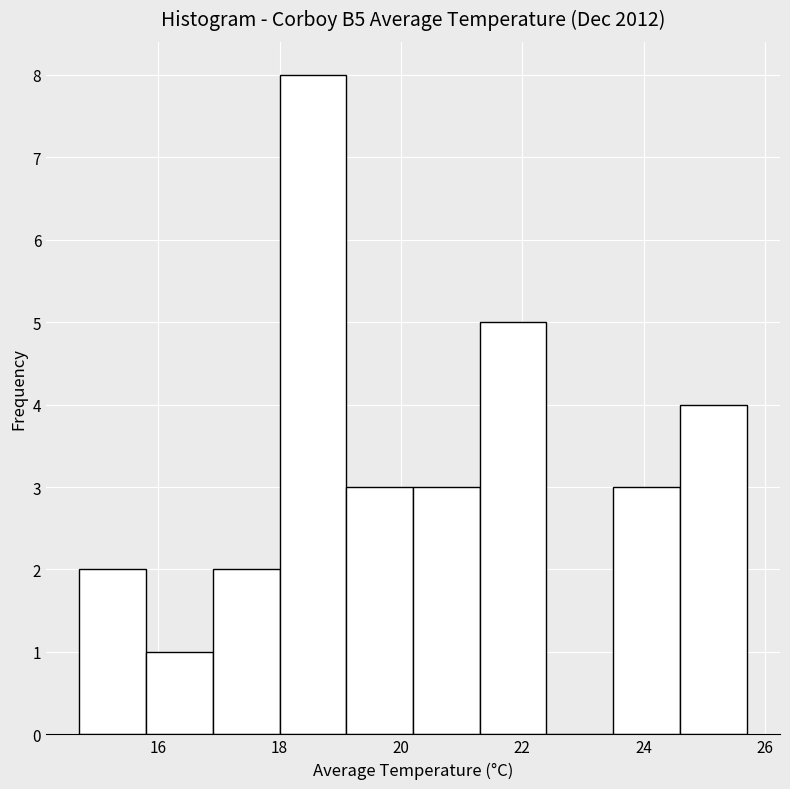

Reading left to right, transcribe this chart: for each bar, give the range it covers on the x-axis and its height. Neither the bar edges nor the heights are printed on the chart, so give them approximately, as read against the axes.

14.7 to 15.8: 2
15.8 to 16.9: 1
16.9 to 18.0: 2
18.0 to 19.1: 8
19.1 to 20.2: 3
20.2 to 21.3: 3
21.3 to 22.4: 5
22.4 to 23.5: 0
23.5 to 24.6: 3
24.6 to 25.7: 4